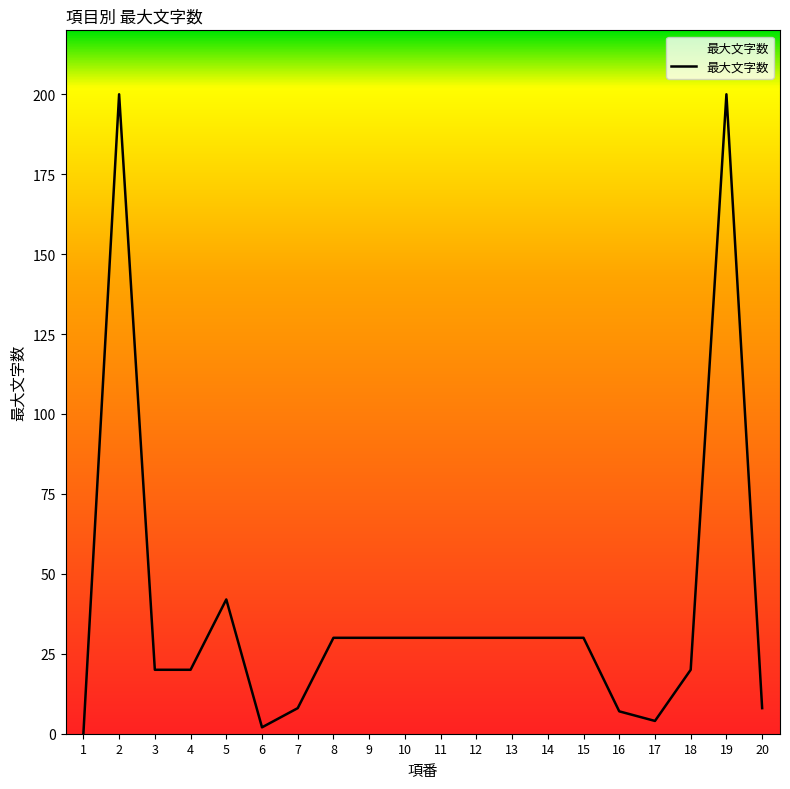

Is it true that the value at 10 is 30?

True